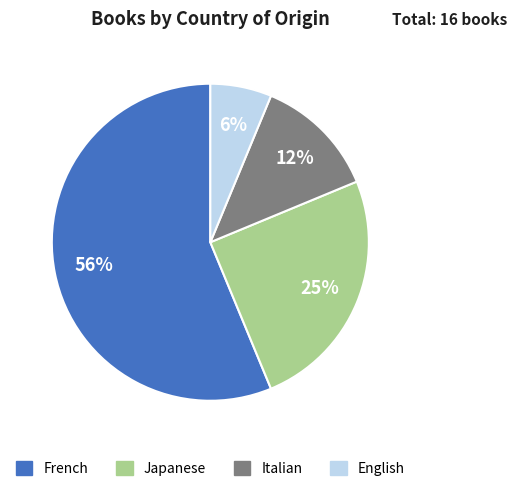

How many segments does this pie chart have?

4